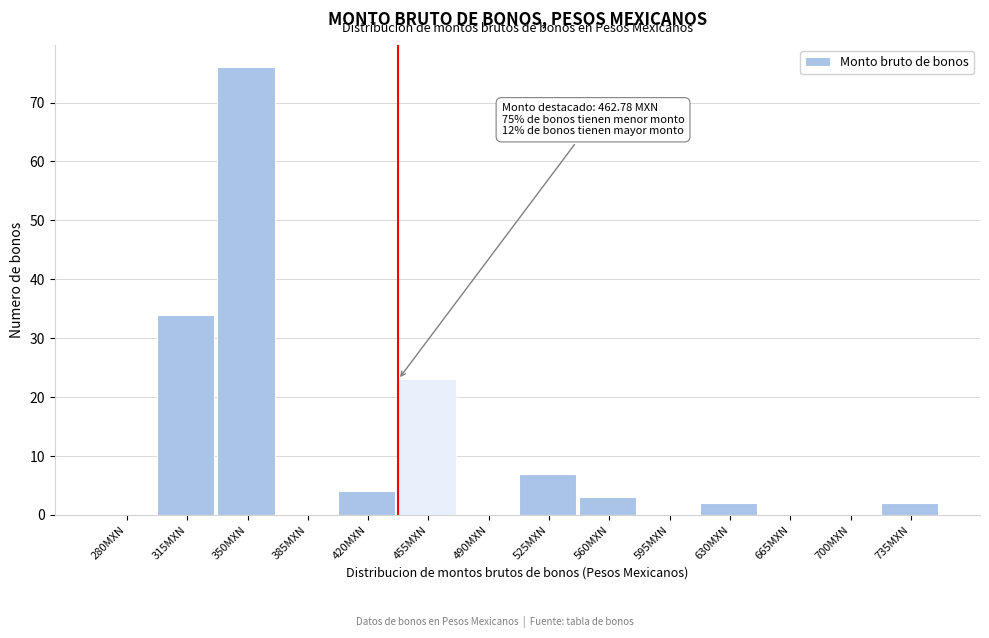

Reading left to right, transcribe all the data shown in this chart.

280MXN=0	315MXN=34	350MXN=76	385MXN=0	420MXN=4	455MXN=23	490MXN=0	525MXN=7	560MXN=3	595MXN=0	630MXN=2	665MXN=0	700MXN=0	735MXN=2